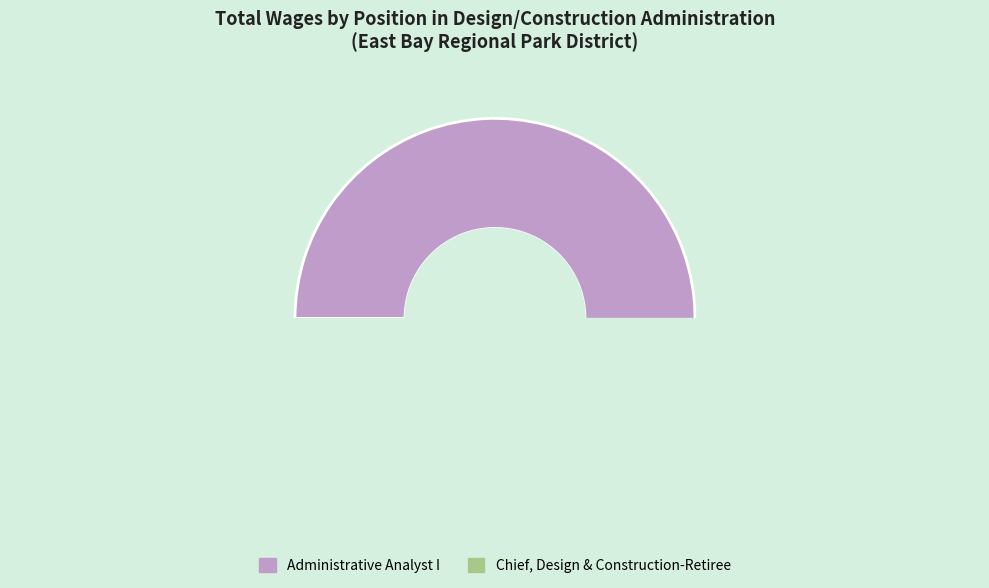

Count the number of slices in the pie.

2